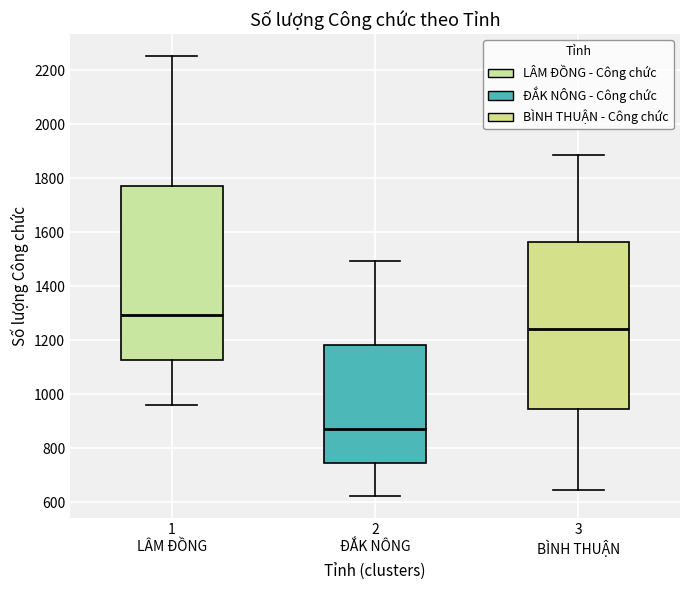

Comparing the boxes themselves (not the whiskers), which one is the tallest?

1 LÂM ĐỒNG